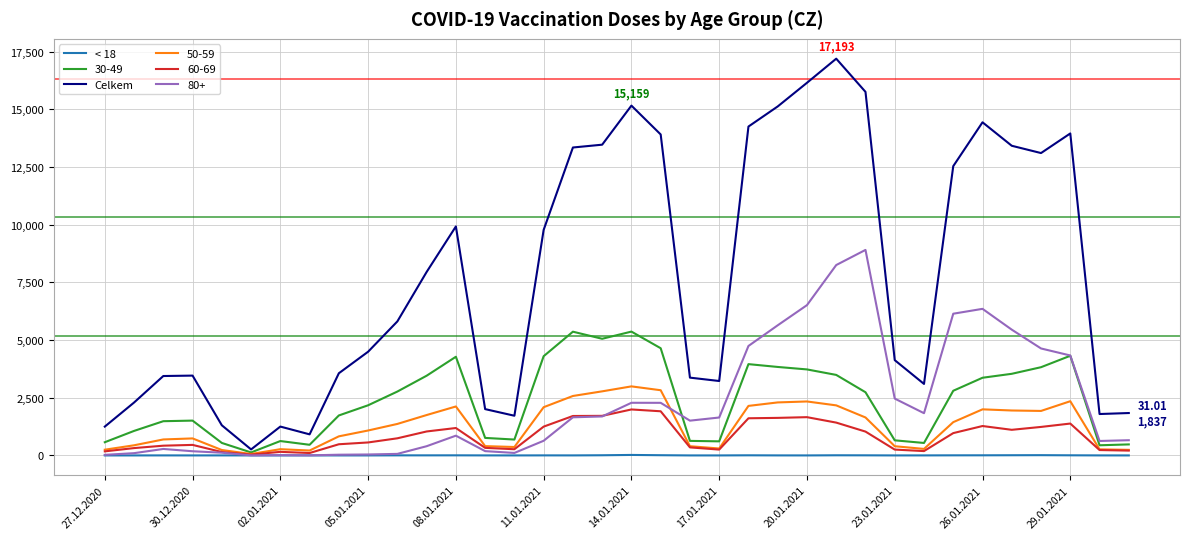

What is the maximum value for Celkem?

17193